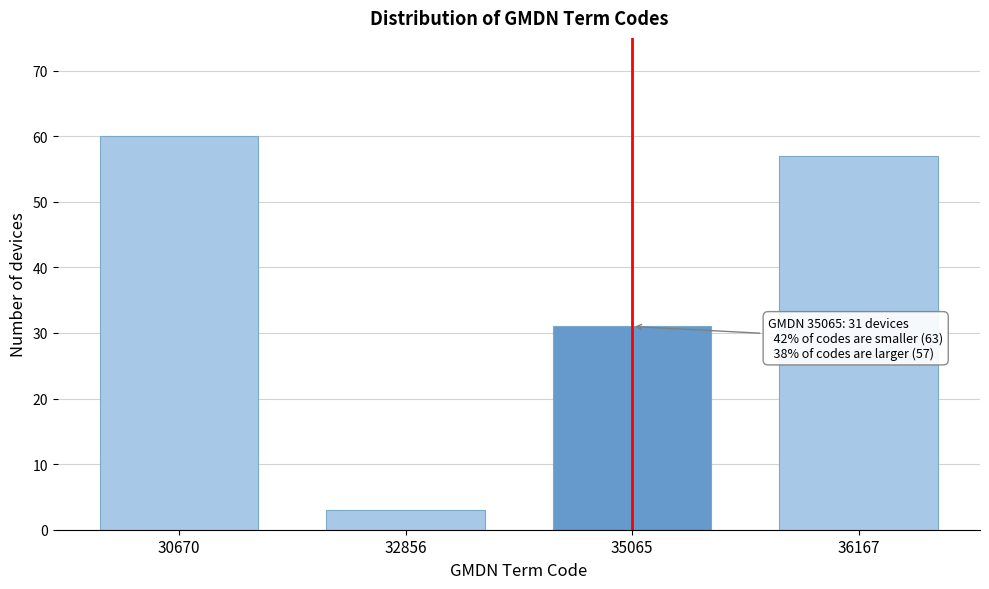

Reading right to left, extract all data points from this chart.

36167=57	35065=31	32856=3	30670=60